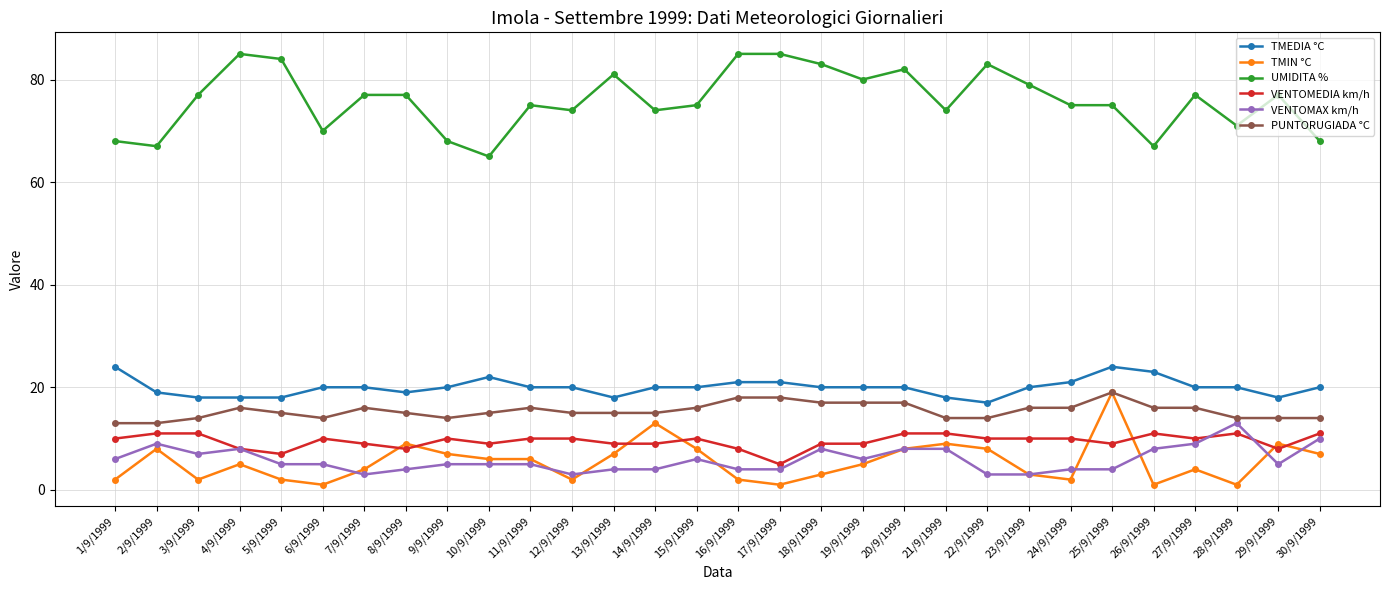

How many lines are shown in the chart?

6